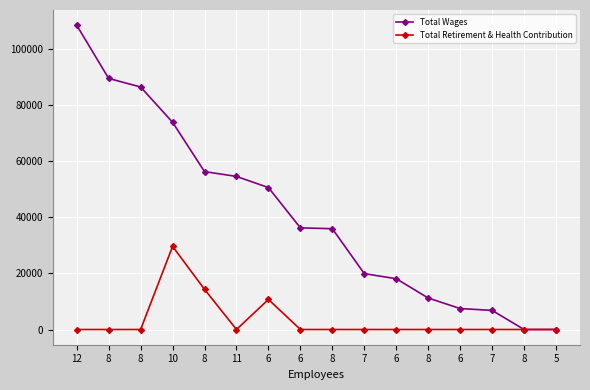

Reading left to right, what are all the values shown in this chart?

Total Wages: 108484	89517	86463	73883	56296	54579	50602	36240	35933	19920	18109	11221	7472	6810	0	0
Total Retirement & Health Contribution: 0	0	0	29637	14306	0	10722	0	0	0	0	0	0	0	0	0